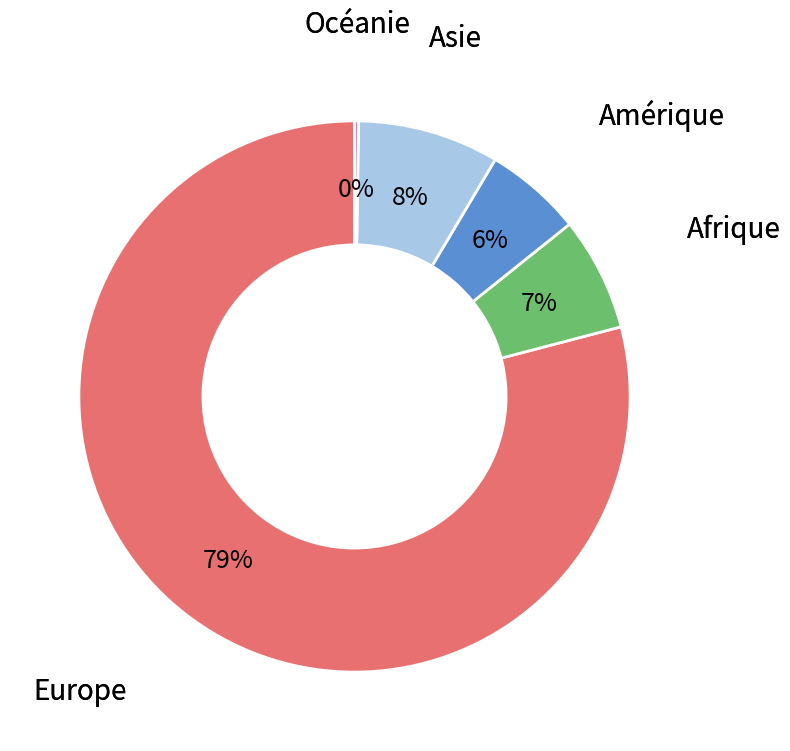

Which slice is the largest?

Europe